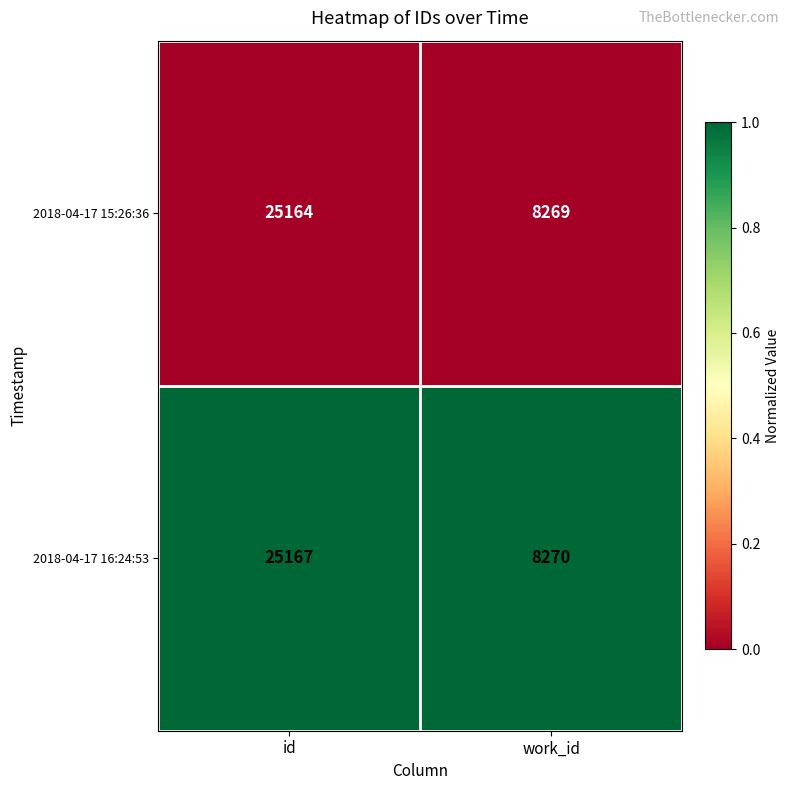

What value does the 2018-04-17 16:24:53 series have at id?

25167